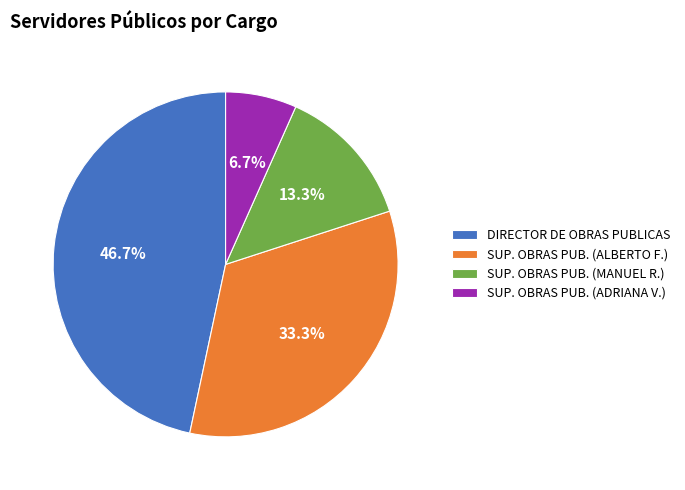

Does SUP. OBRAS PUB. (ALBERTO F.) account for over 50% of the chart?

No